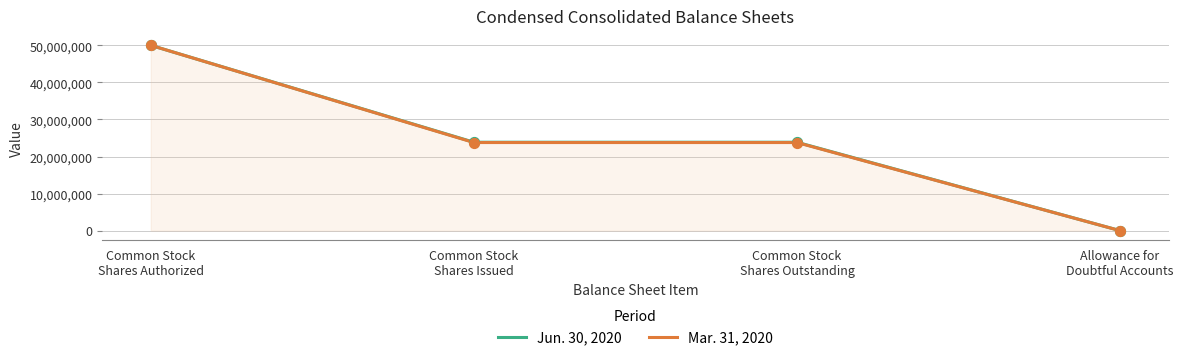

What are all the series names shown in the legend?

Jun. 30, 2020, Mar. 31, 2020